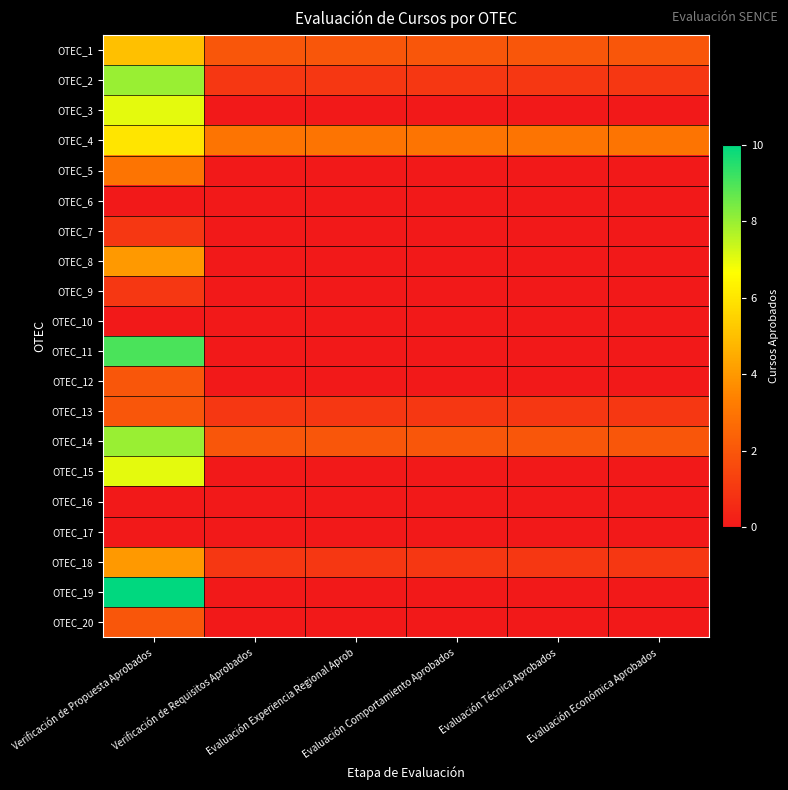

At how many categories does at least one series exceed 9?

1